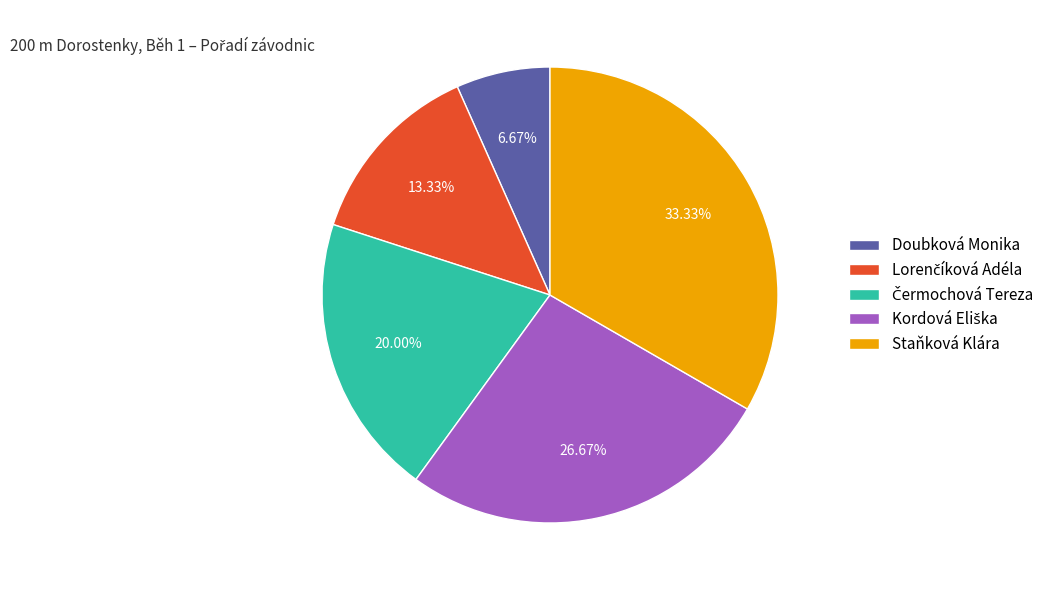

Which category has the biggest portion of the pie?

Staňková Klára